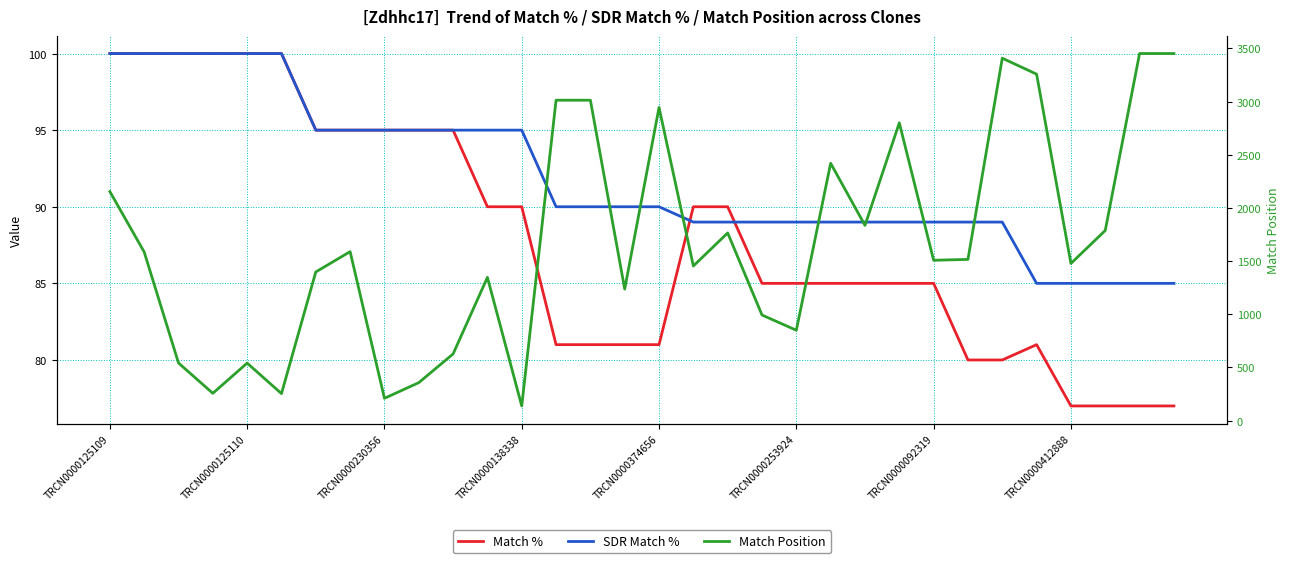

In Match Position, how many points are lower than both neighbors (excluding endpoints)?

10